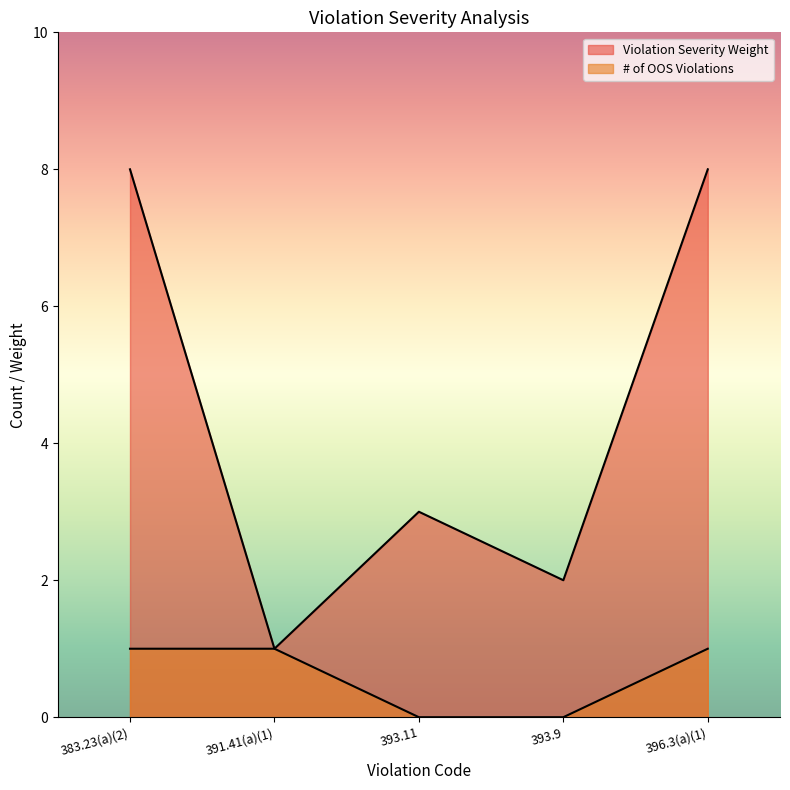

What is the average value of the Violation Severity Weight series?

4